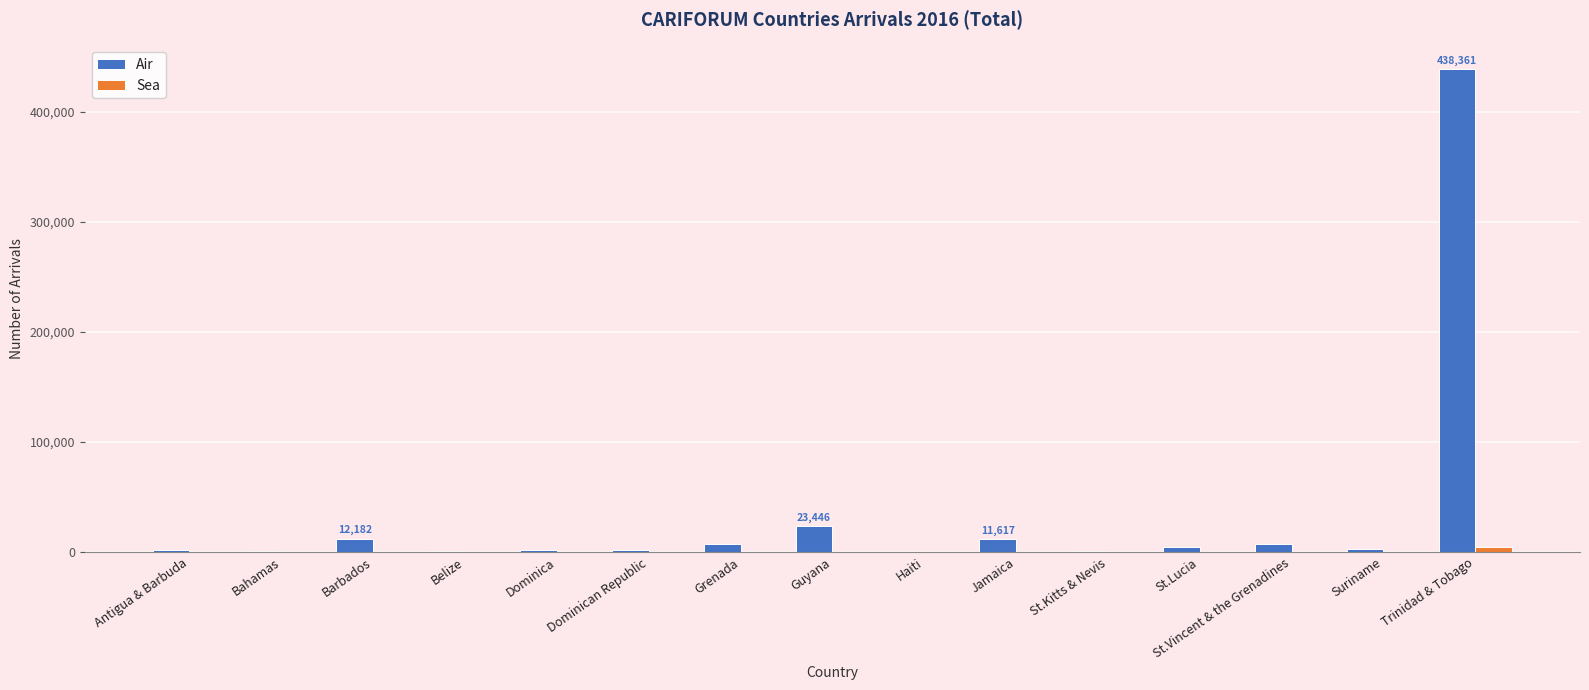

What is the maximum value shown in the chart?

438361